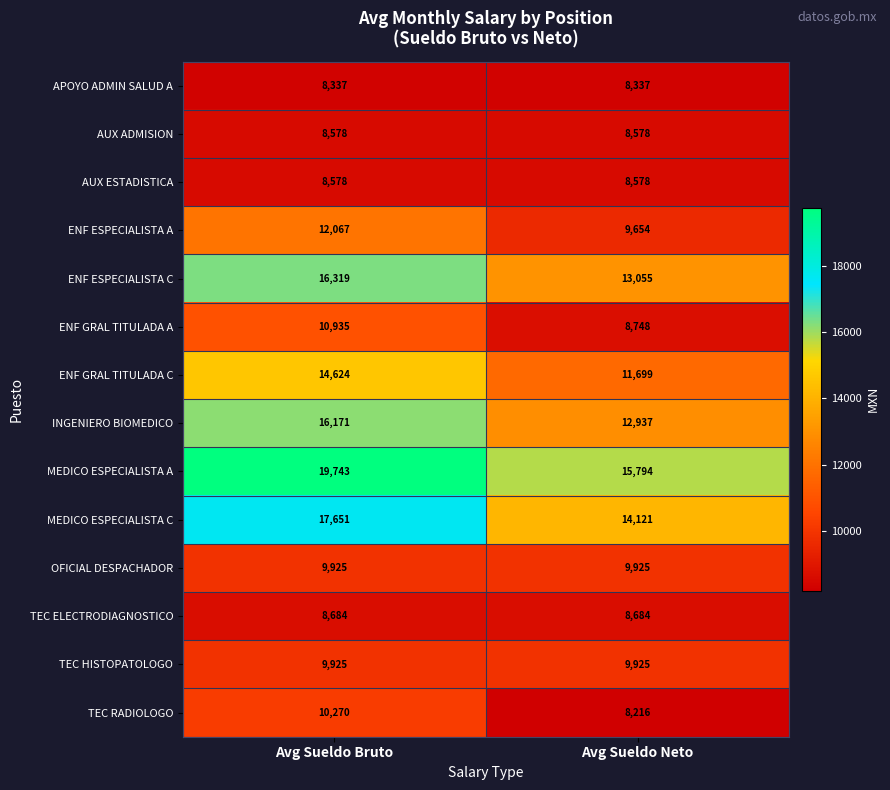

True or false: AUX ESTADISTICA has a value of 8578 at Avg Sueldo Bruto.

True